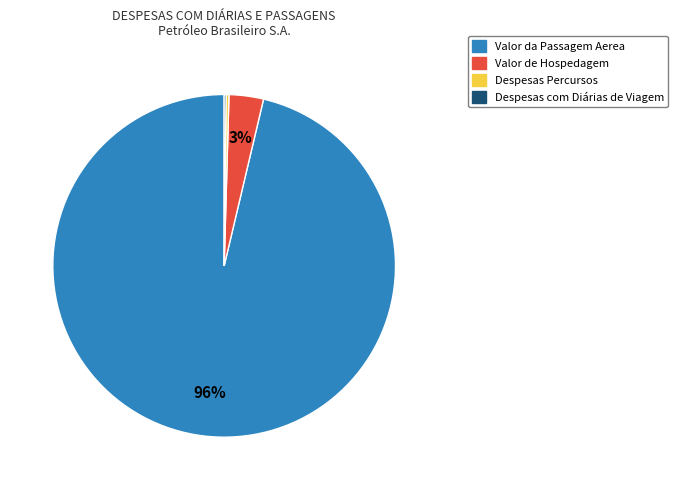

To the nearest percent, what is the average slice percentage?

25%